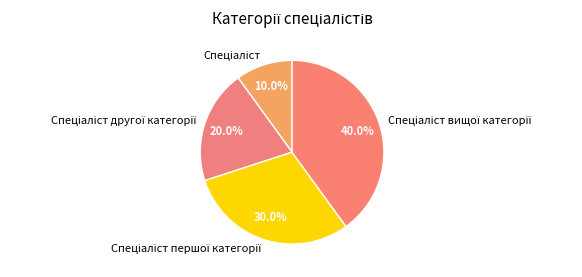

Does any single category account for the majority?

No